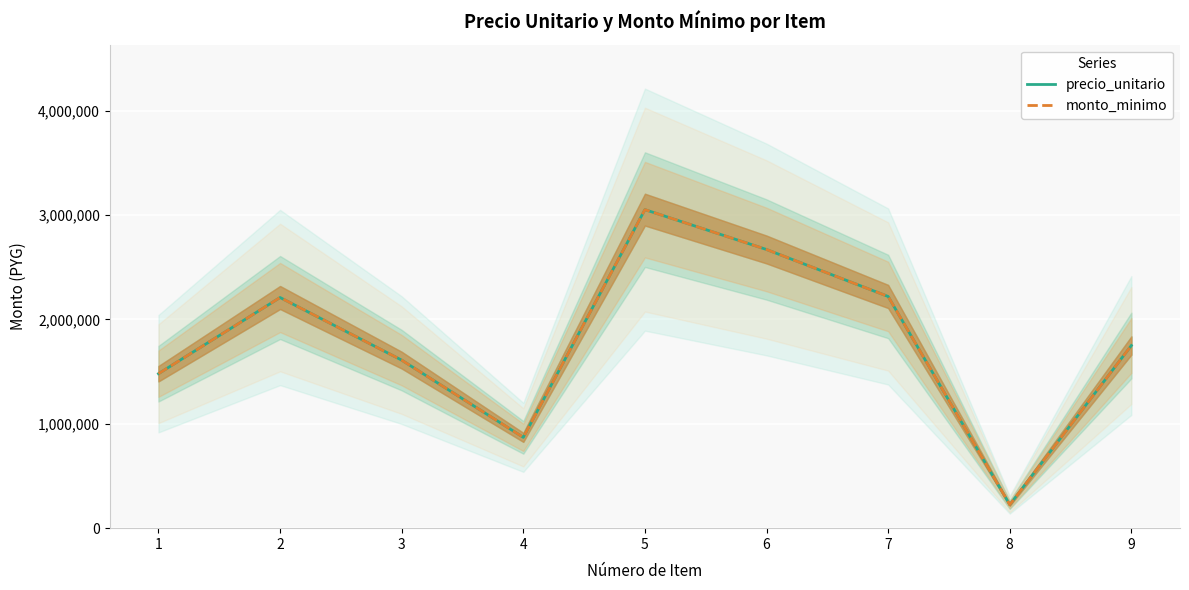

True or false: monto_minimo and precio_unitario intersect in this chart.

False